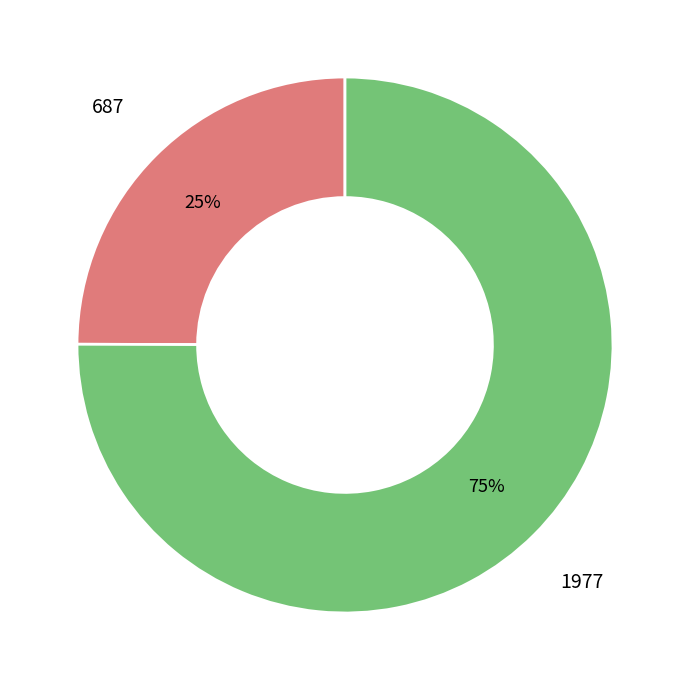

Approximately how many times larger is the value at 687 compared to 1977?

0.3